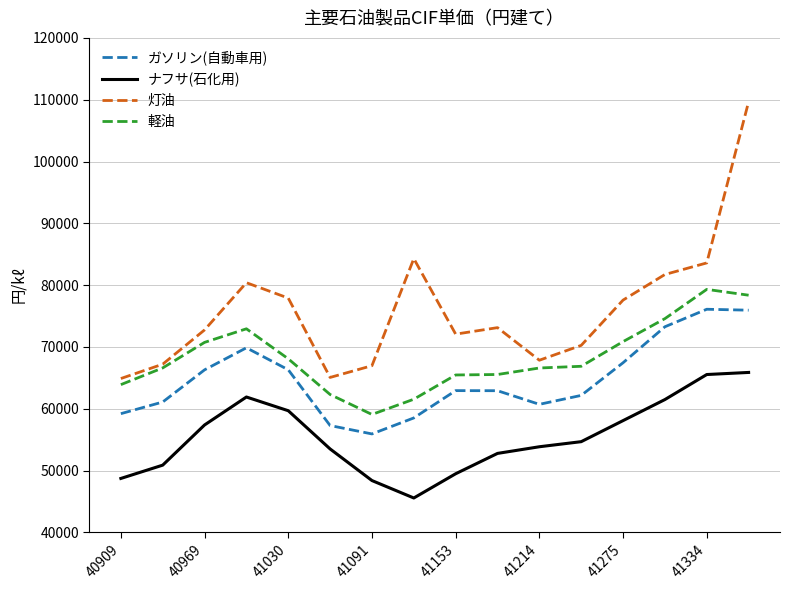

Rank the series by their maximum value, from highest to lowest.

灯油, 軽油, ガソリン(自動車用), ナフサ(石化用)